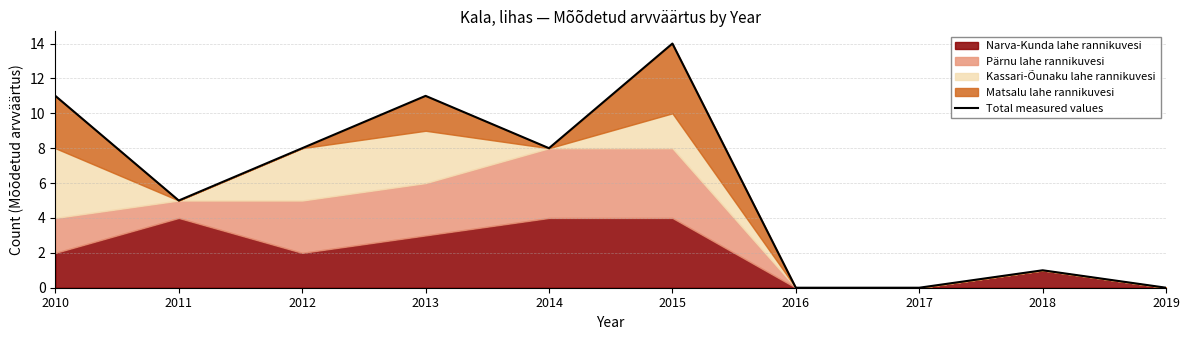

At which label does the data first exceed 8?

2010